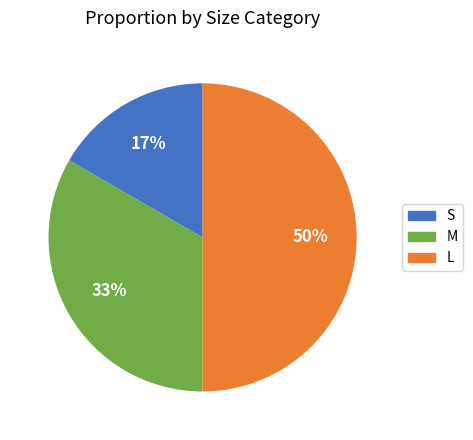

To the nearest percent, what is the difference between the largest and smallest slice percentages?

33%